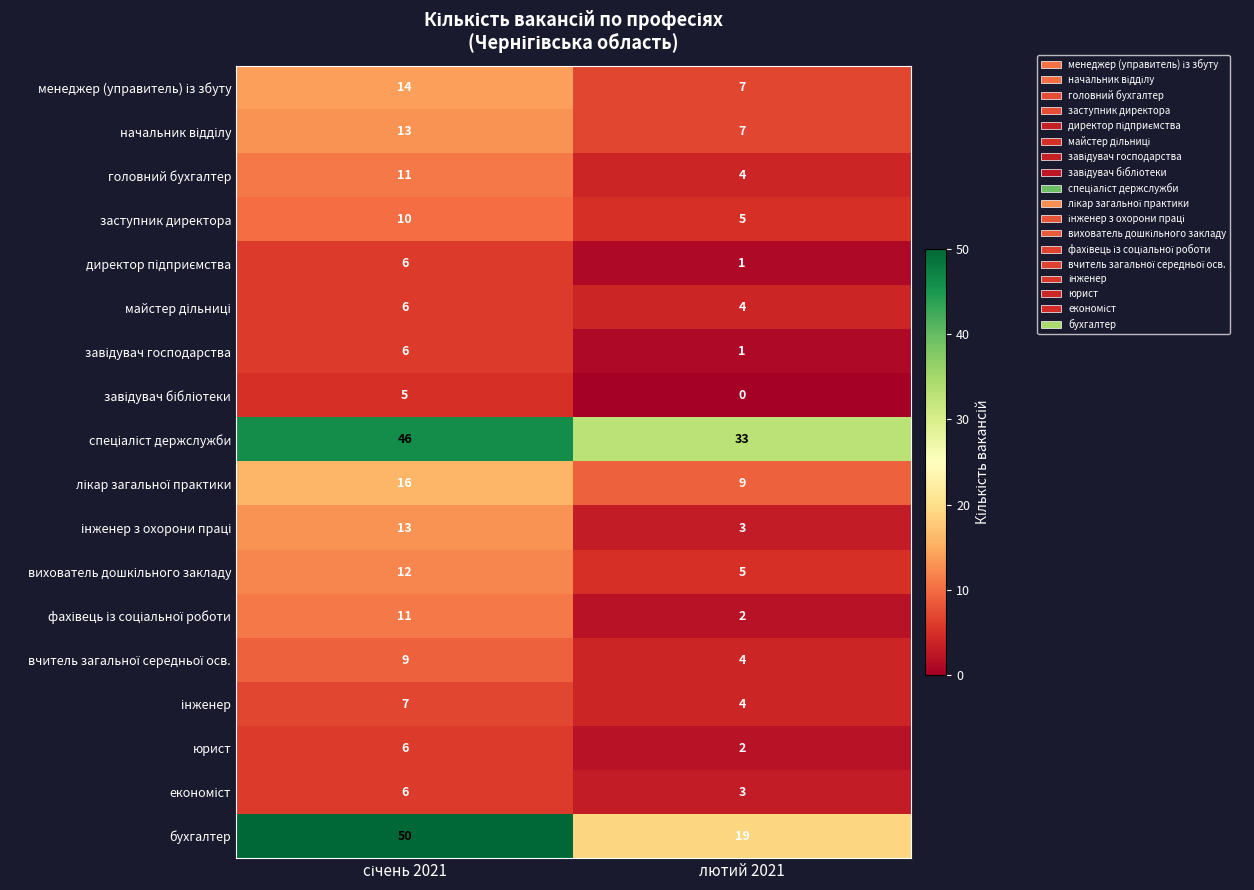

What is the difference between the maximum and minimum values in the заступник директора series?

5